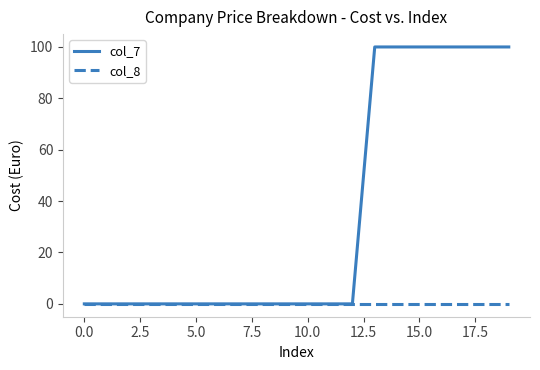

Which series has the largest range (max minus min)?

col_7